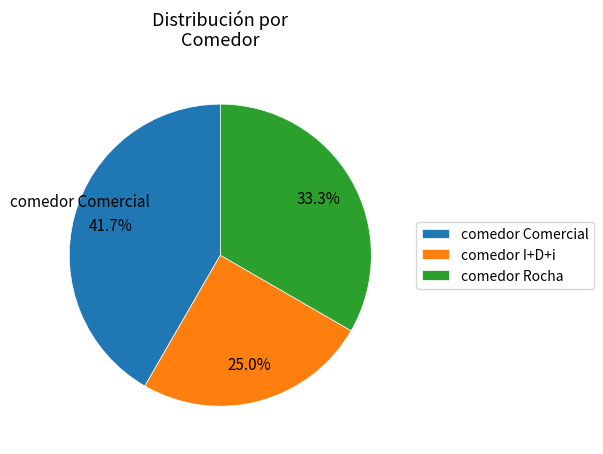

What portion of the pie excludes comedor I+D+i?

75.0%